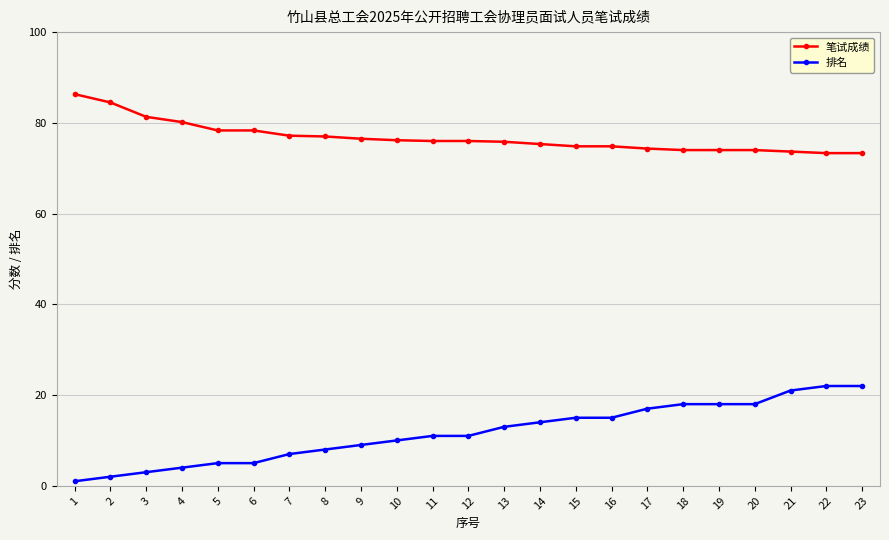

True or false: 笔试成绩 and 排名 intersect in this chart.

False